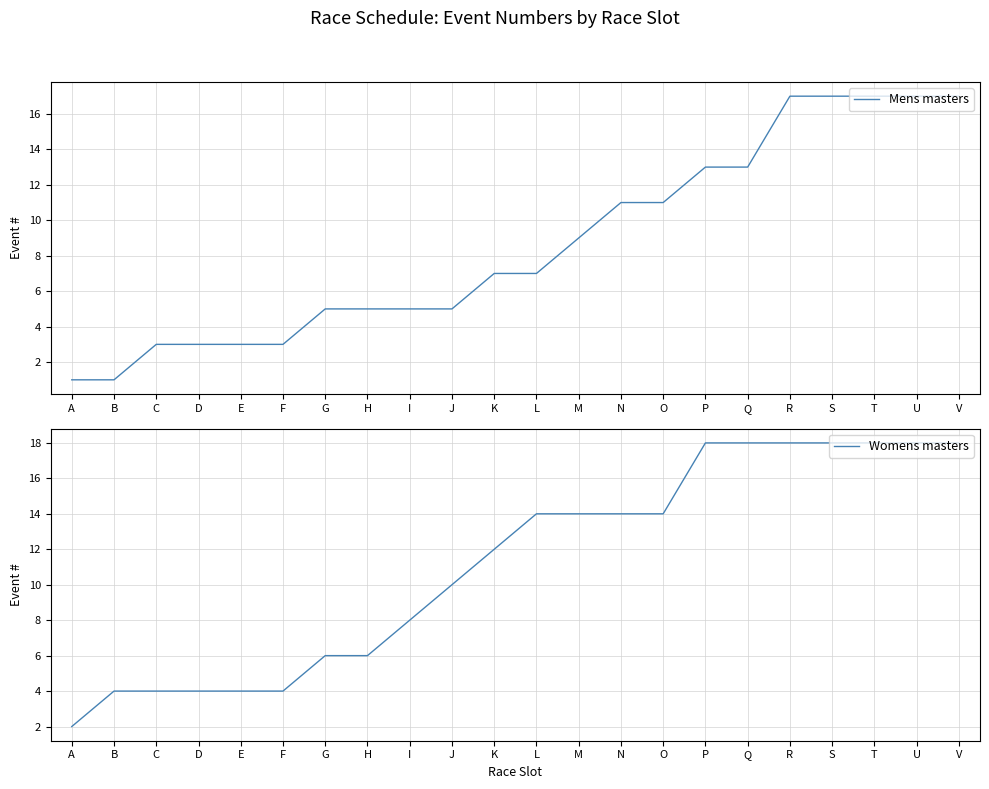

Is this an area chart (filled region under the line)?

No